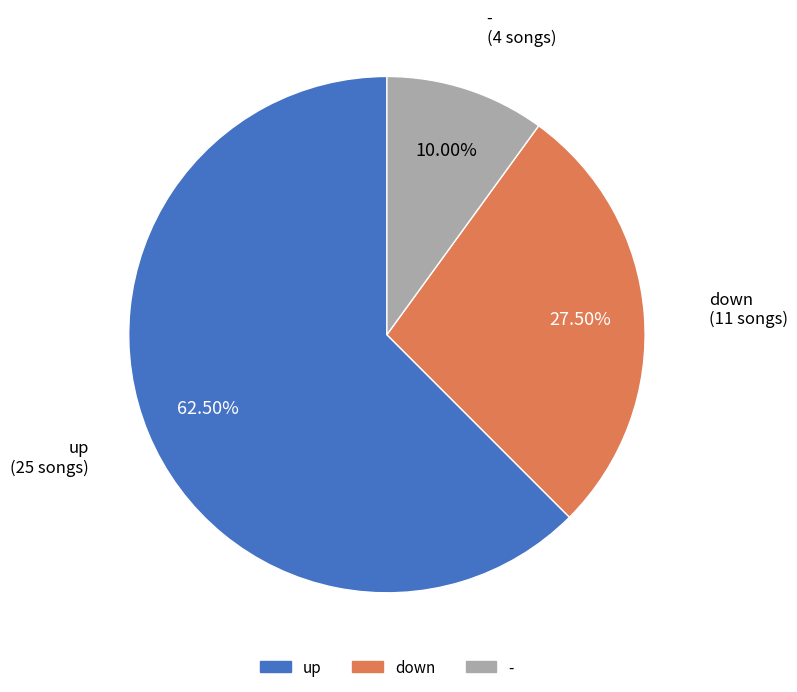

Which slice represents more than half of the pie?

up